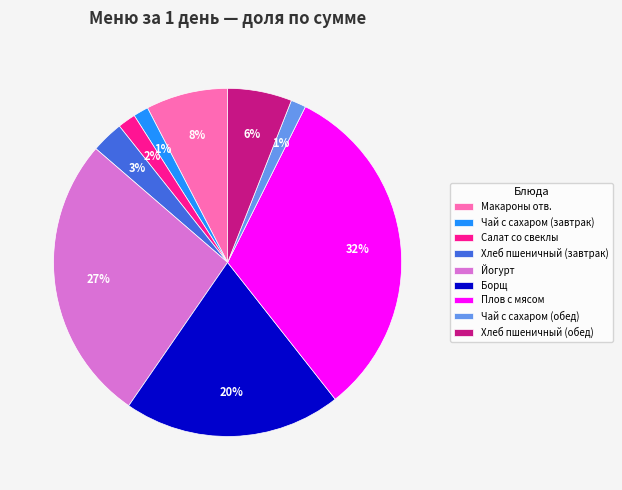

What percentage is the Хлеб пшеничный (завтрак) slice, to the nearest percent?

3%